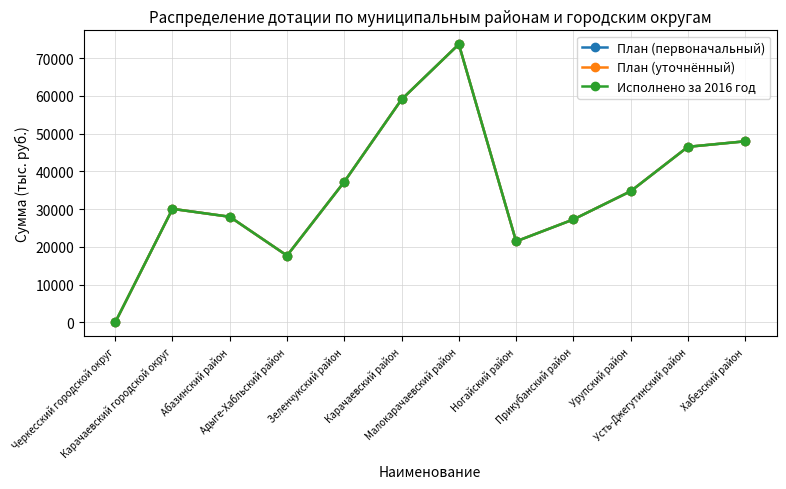

What position from the right is Прикубанский район?

4